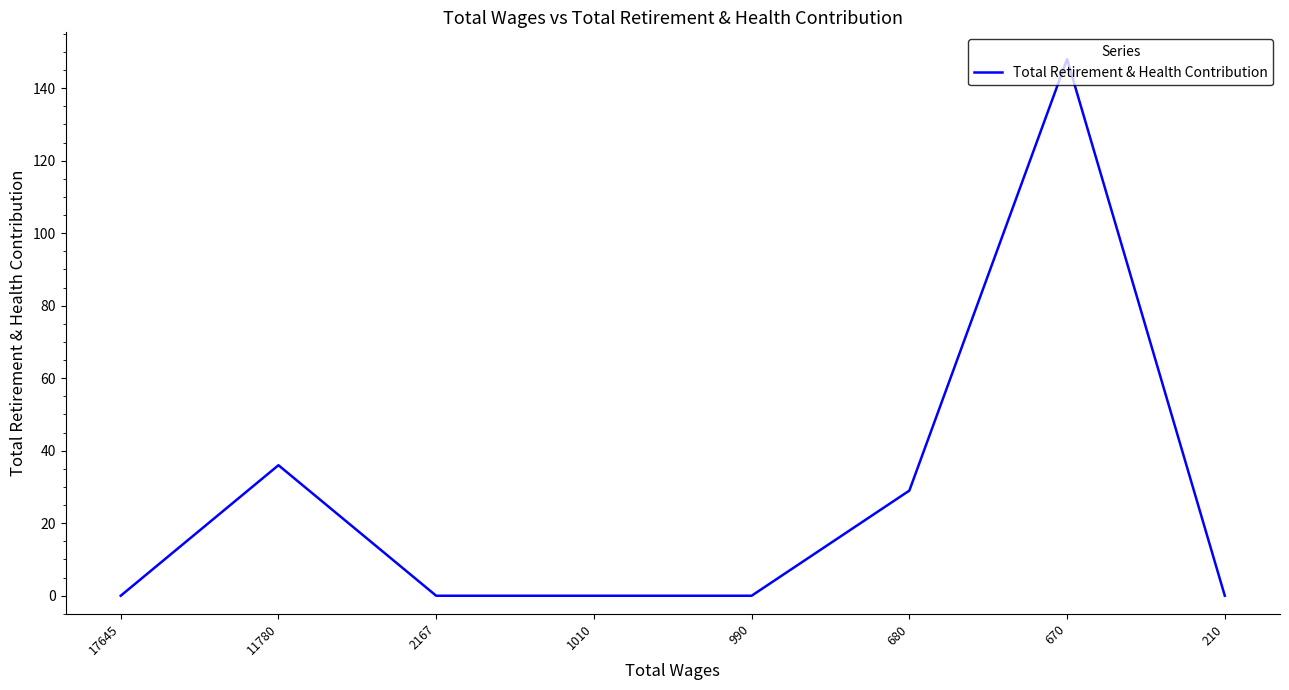

What is the difference between the maximum and second lowest values?

148